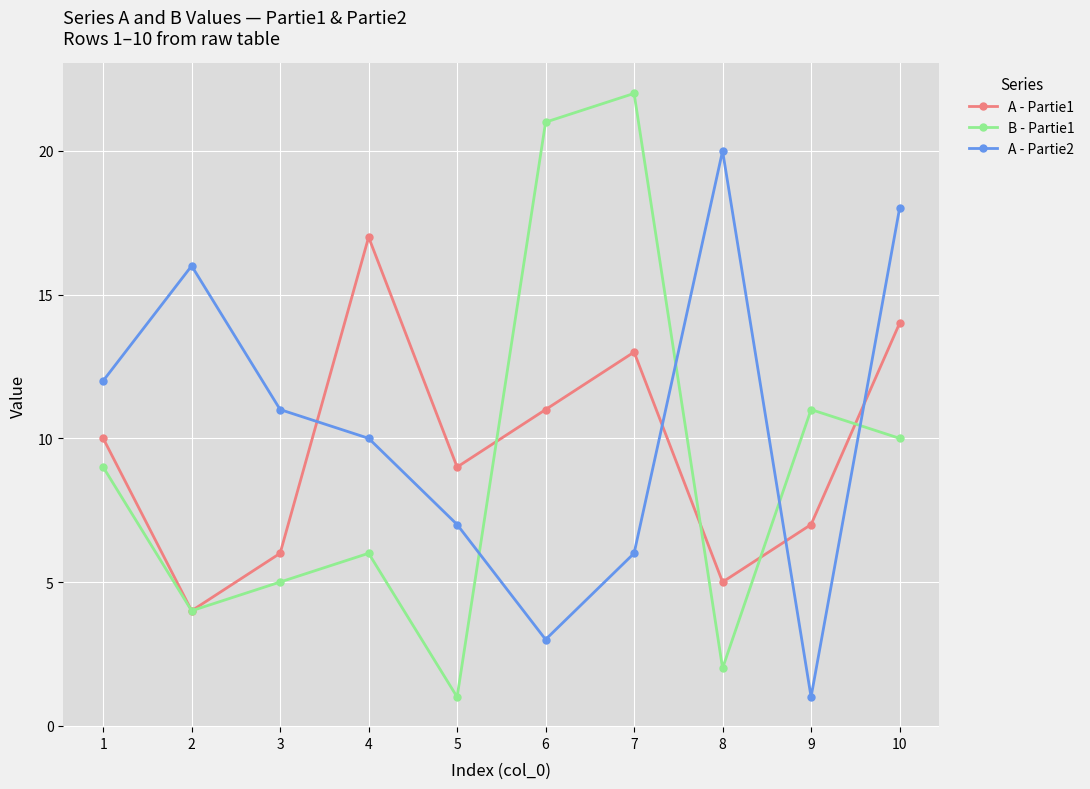

What is the highest value of the A - Partie2 series?

20